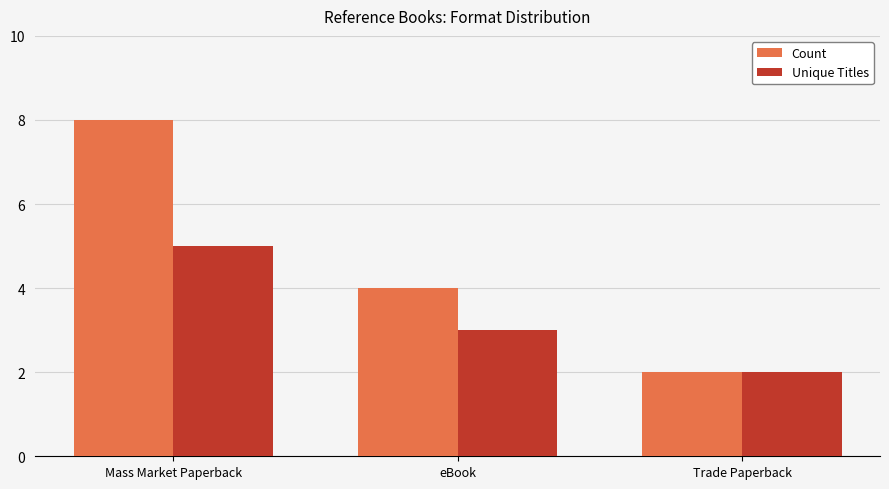

Read the Unique Titles value at Trade Paperback.

2